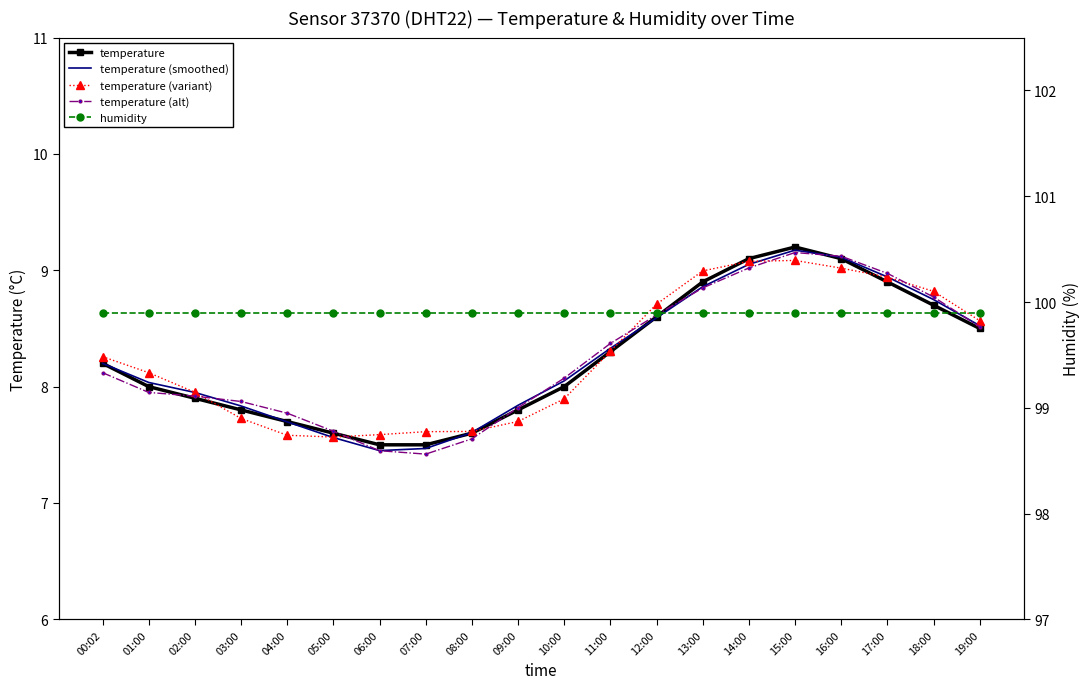

True or false: temperature has more than 1 points higher than both neighbors.

False